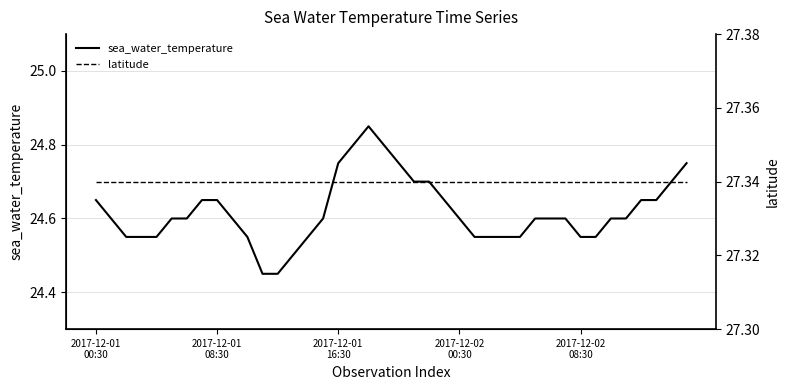

True or false: sea_water_temperature has more than 1 interior local peaks.

False